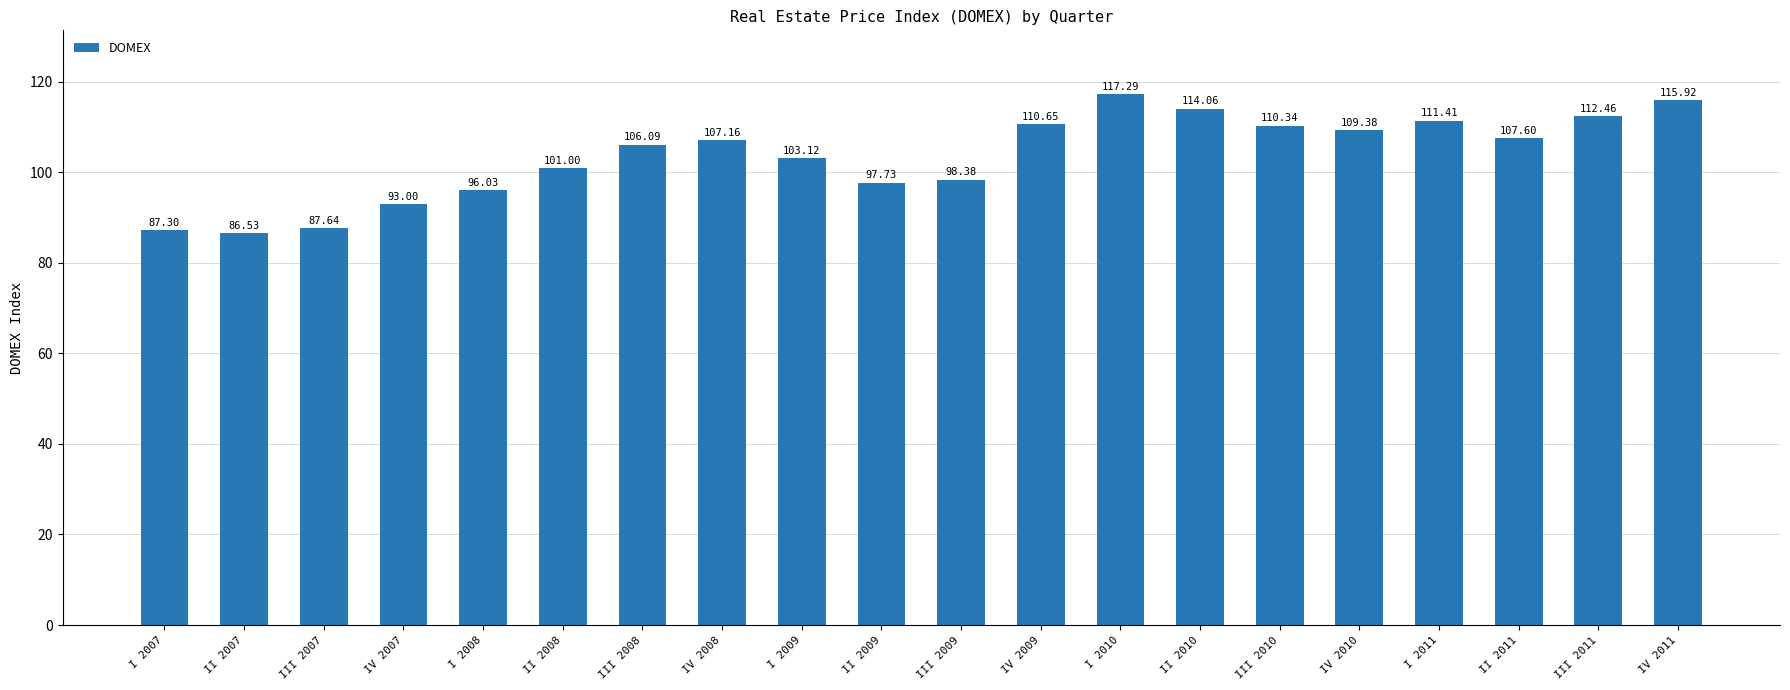

What is the average value?

103.7